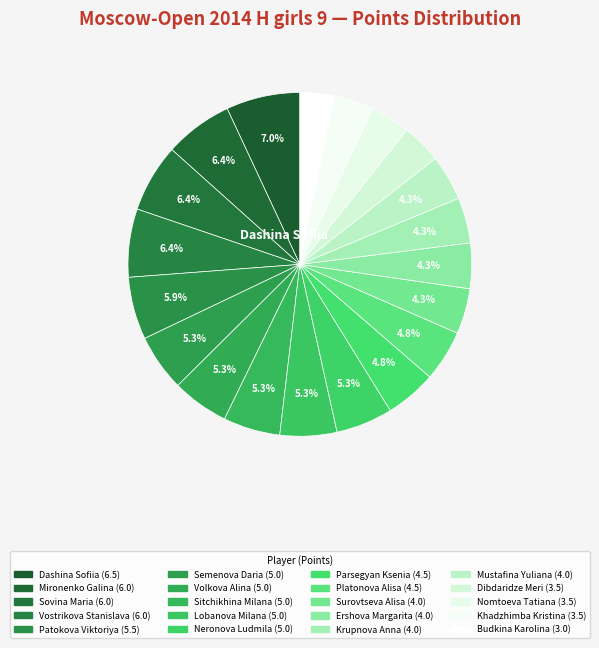

Rank the categories by value from highest to lowest.

Dashina Sofiia, Mironenko Galina, Sovina Maria, Vostrikova Stanislava, Patokova Viktoriya, Semenova Daria, Volkova Alina, Sitchikhina Milana, Lobanova Milana, Neronova Ludmila, Parsegyan Ksenia, Platonova Alisa, Surovtseva Alisa, Ershova Margarita, Krupnova Anna, Mustafina Yuliana, Dibdaridze Meri, Nomtoeva Tatiana, Khadzhimba Kristina, Budkina Karolina